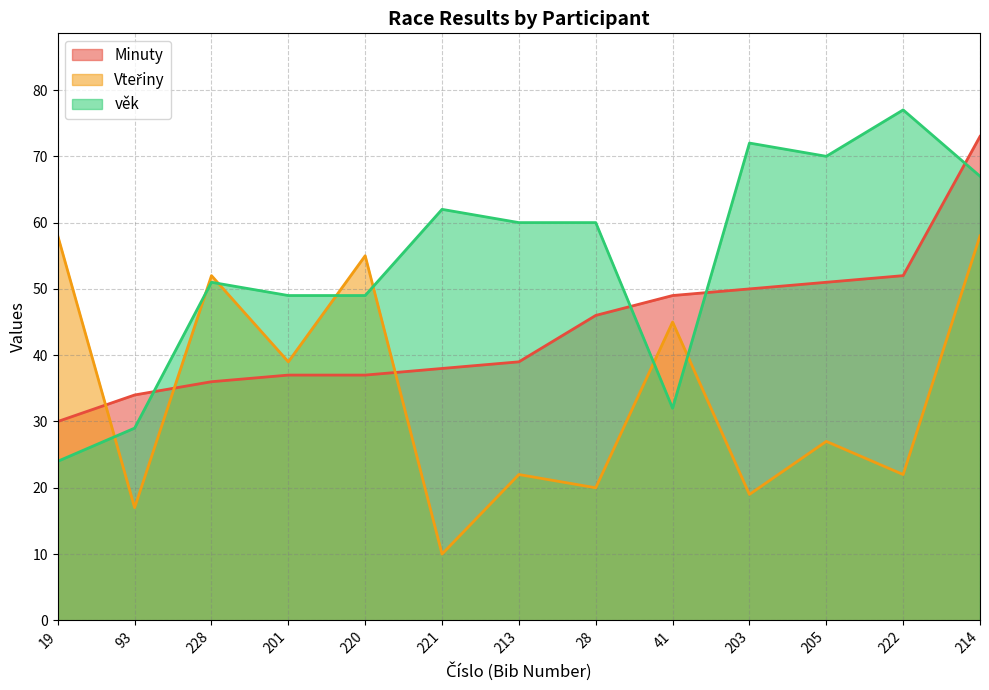

The value of Minuty at 201 is 57. True or false?

False